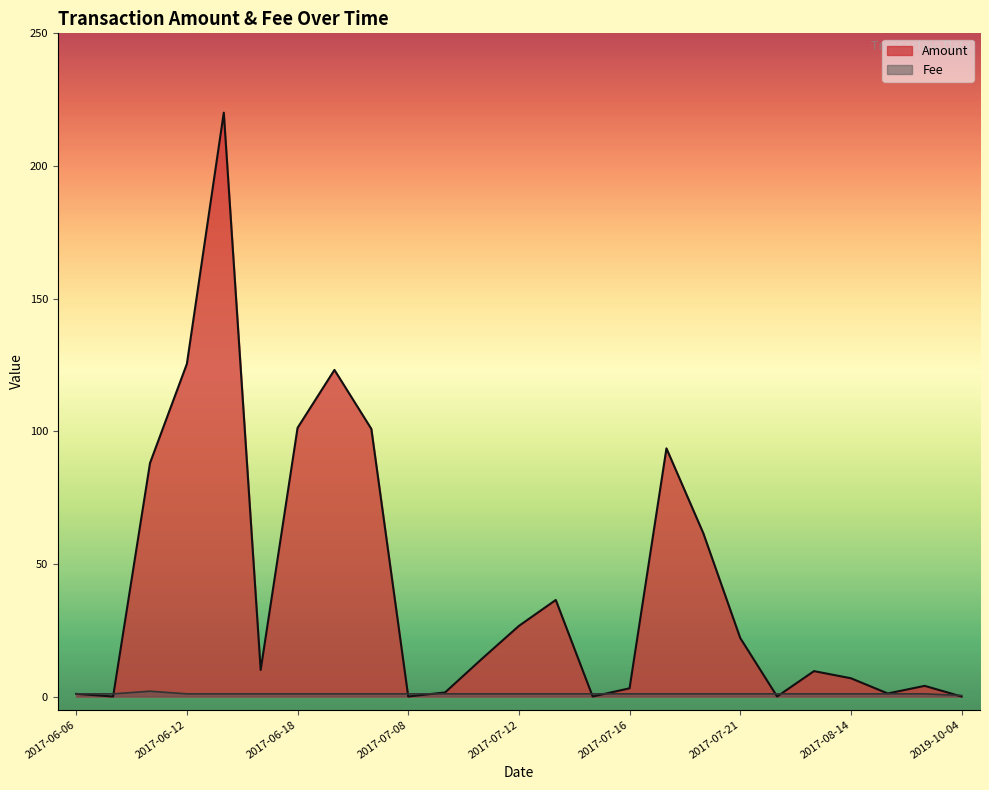

At which category does the chart reach its minimum across all series?

2017-06-07